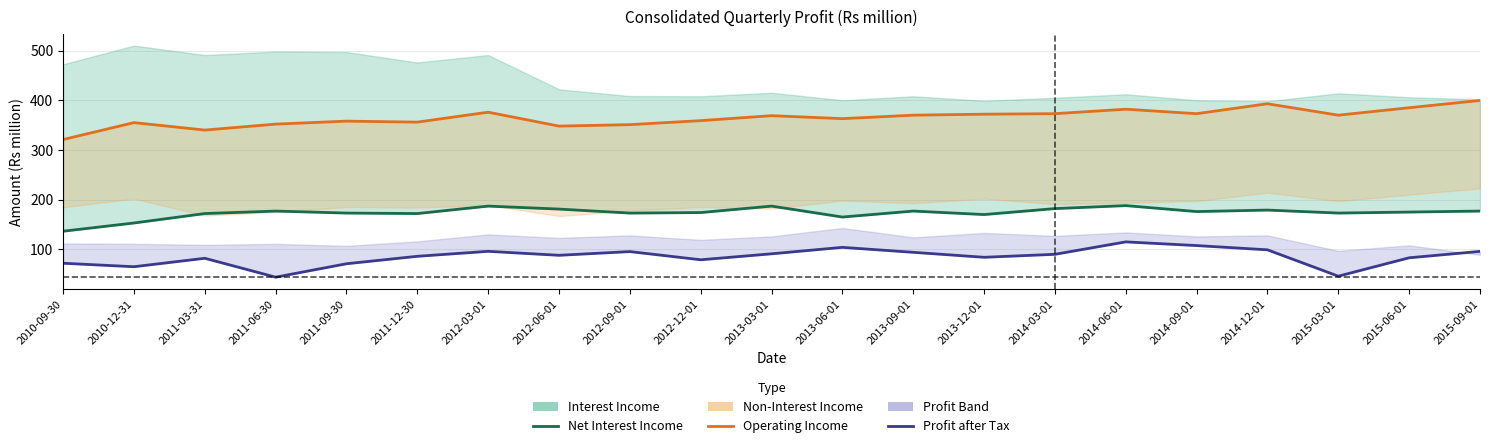

What is the minimum value for Profit after Tax?

44.0